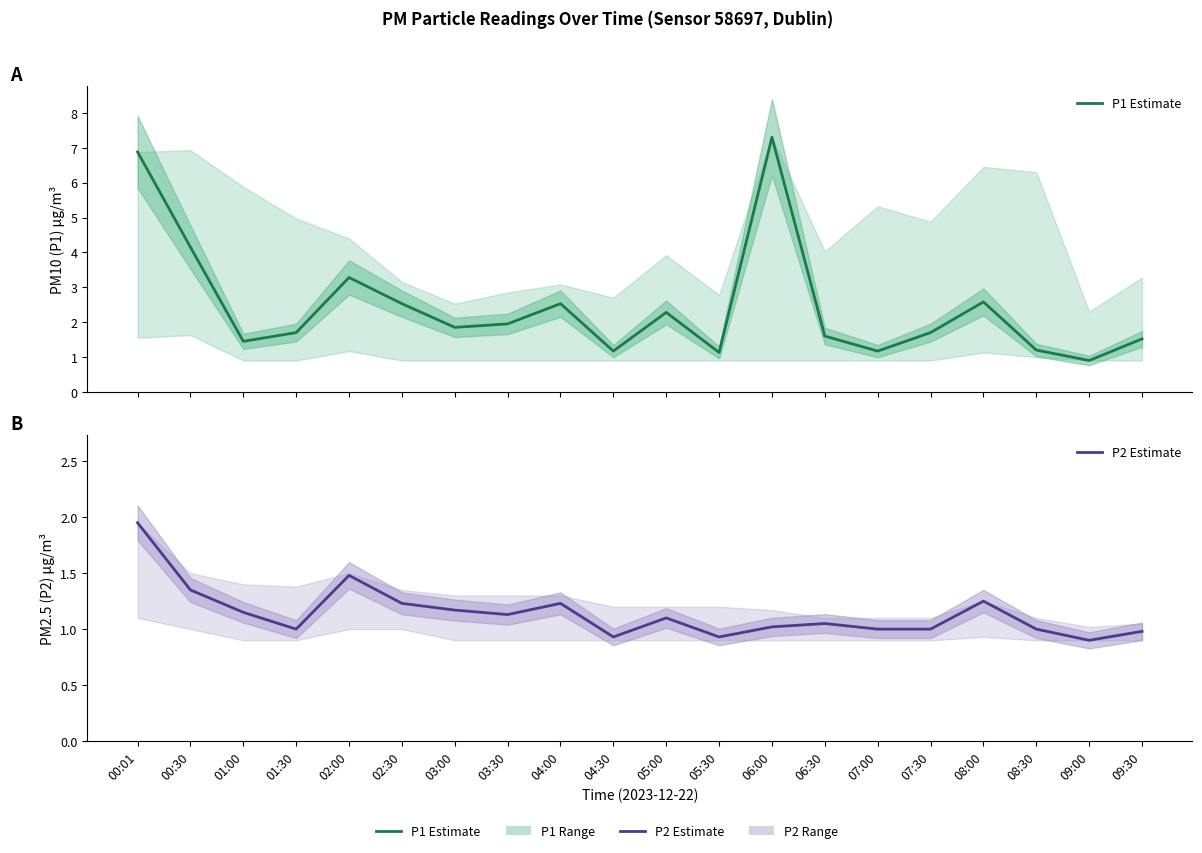

Which series has the largest total across all categories?

P1 Estimate